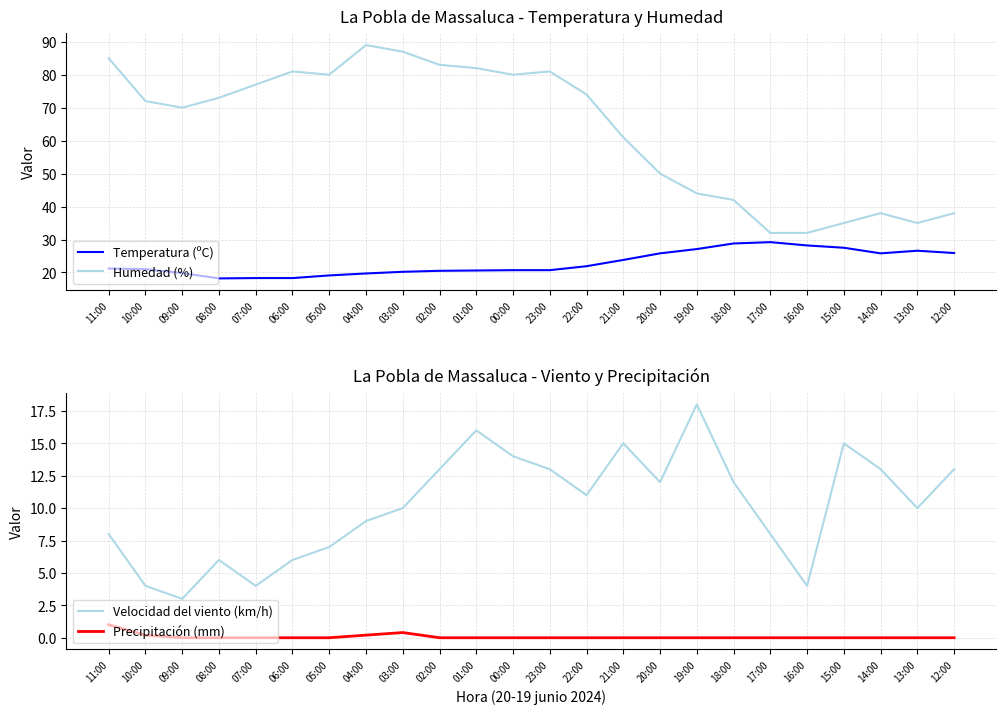

Between 06:00 and 20:00, which is larger?

20:00